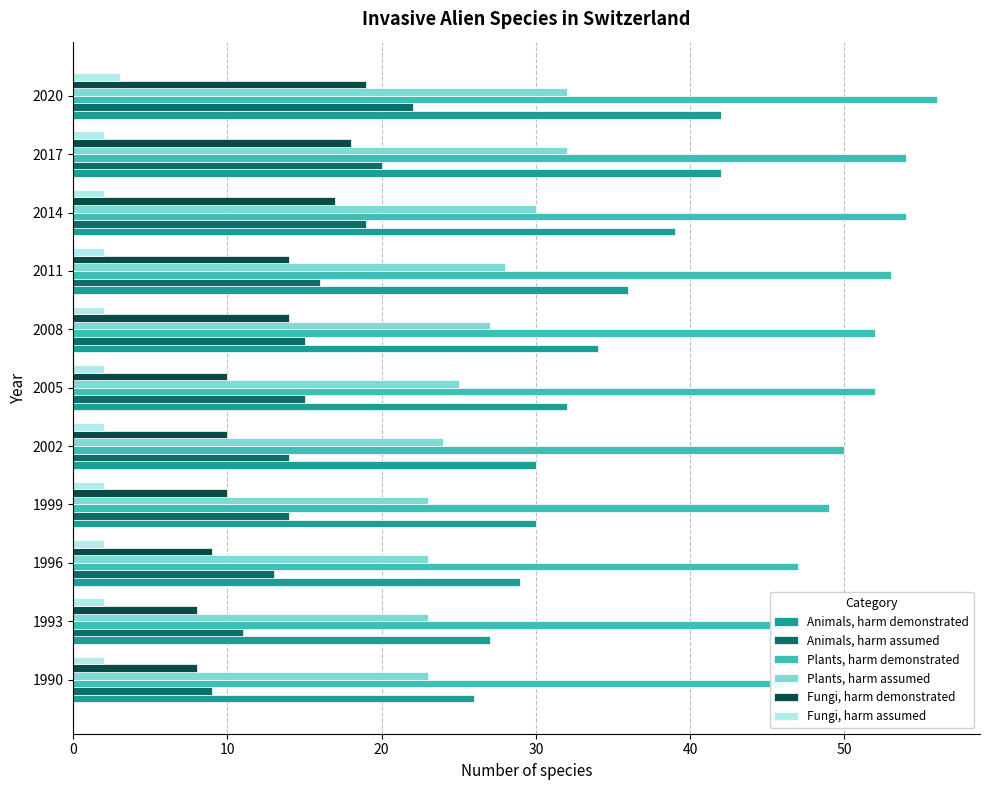

How many bars are there in total?

66